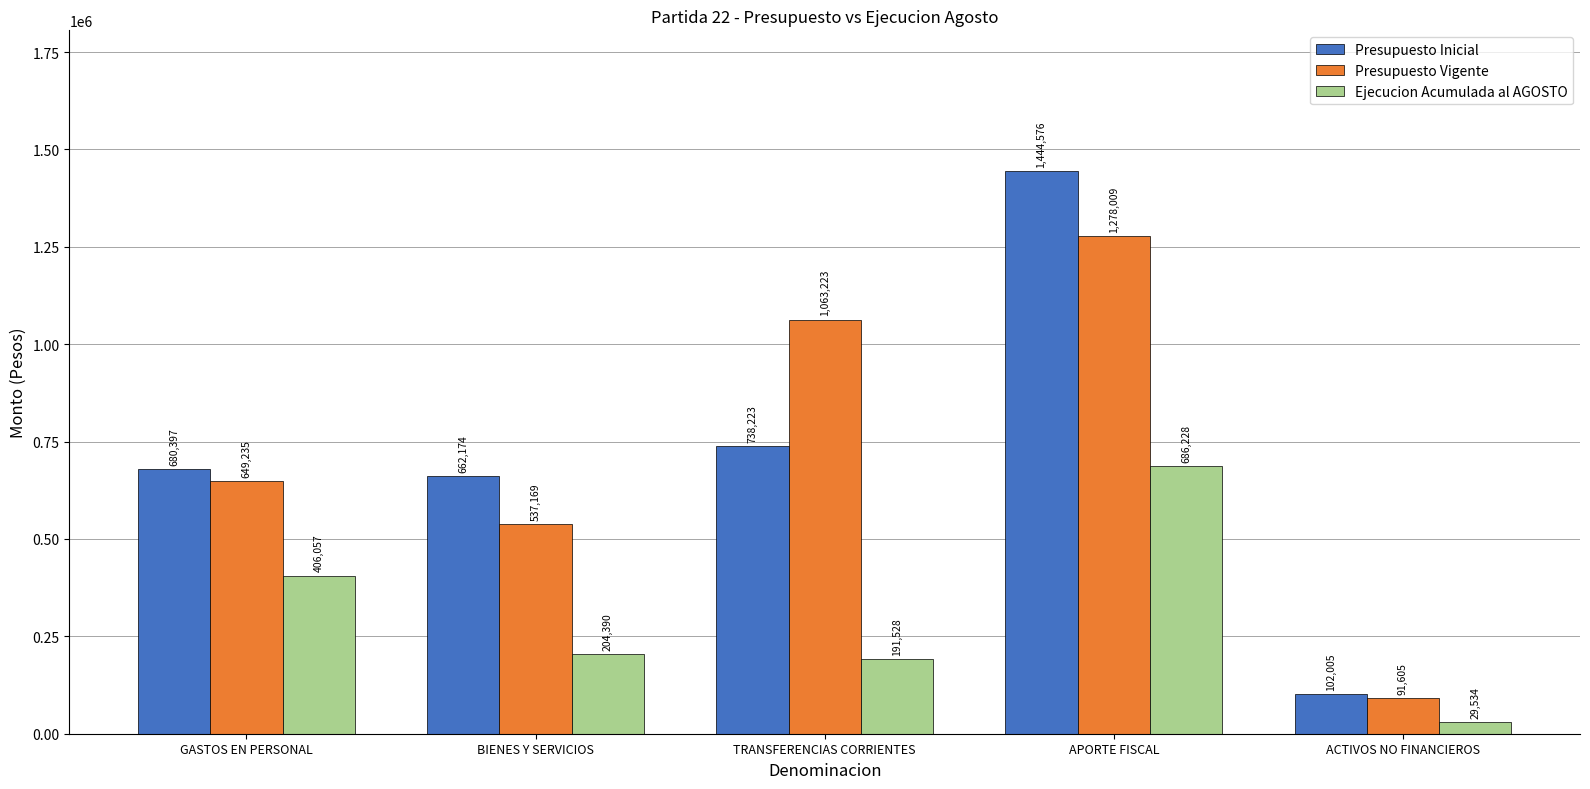

What is the sum of the Presupuesto Vigente values at GASTOS EN PERSONAL and TRANSFERENCIAS CORRIENTES?

1712458